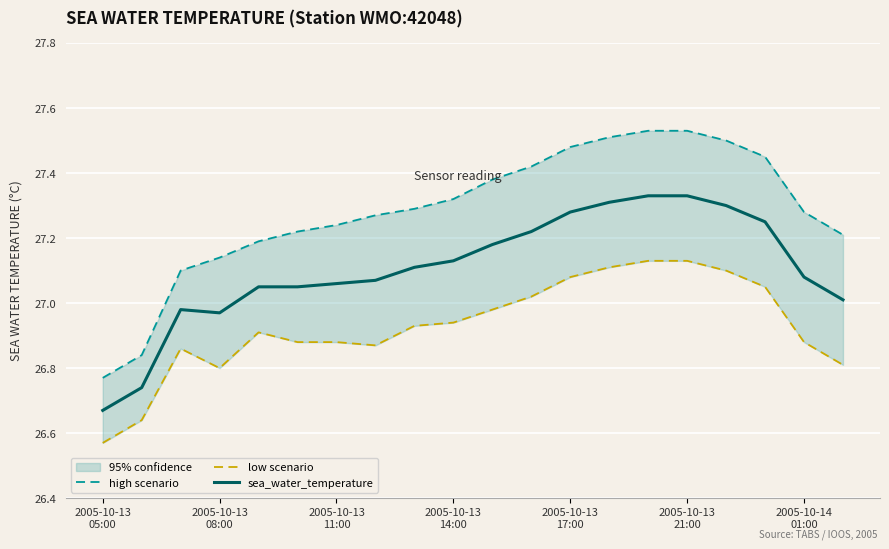

True or false: high scenario and sea_water_temperature cross at least once.

False